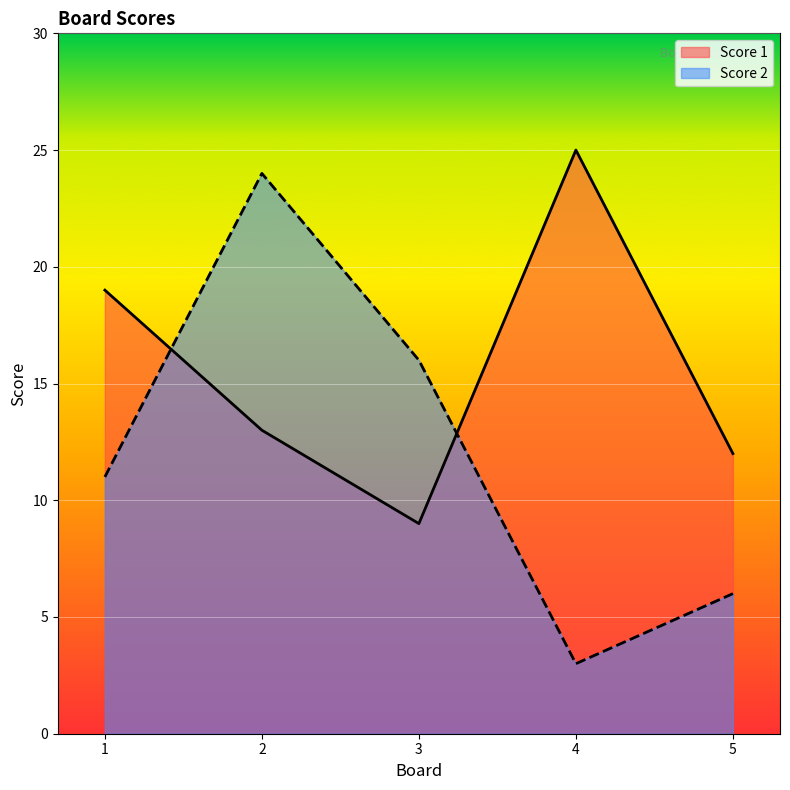

How many data points does each series have?

5